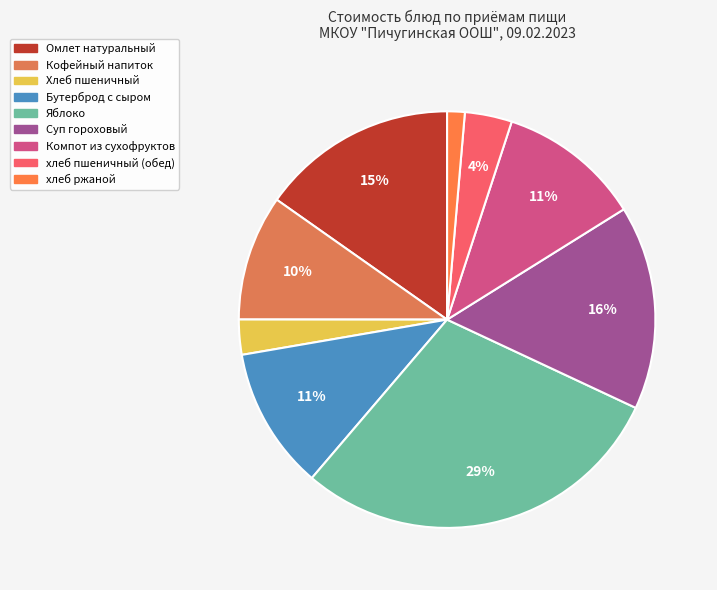

Which slice is the smallest?

хлеб ржаной